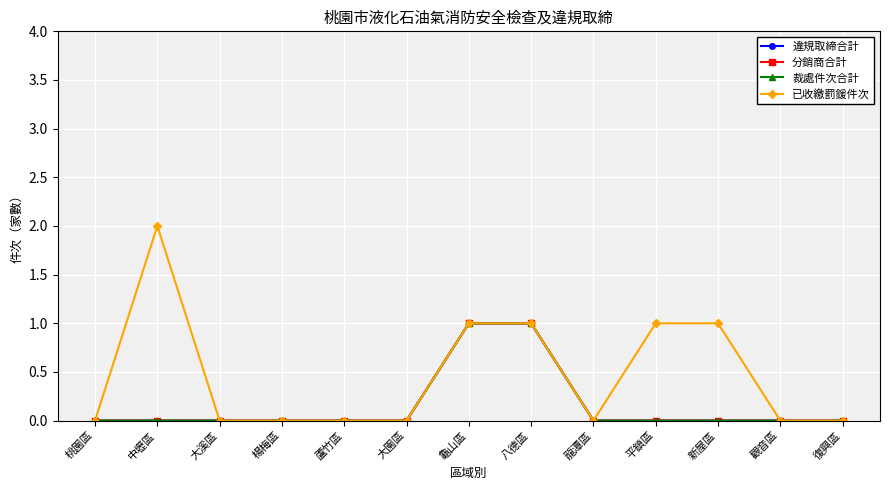

The 違規取締合計 series shows 1 at 龜山區. True or false?

False